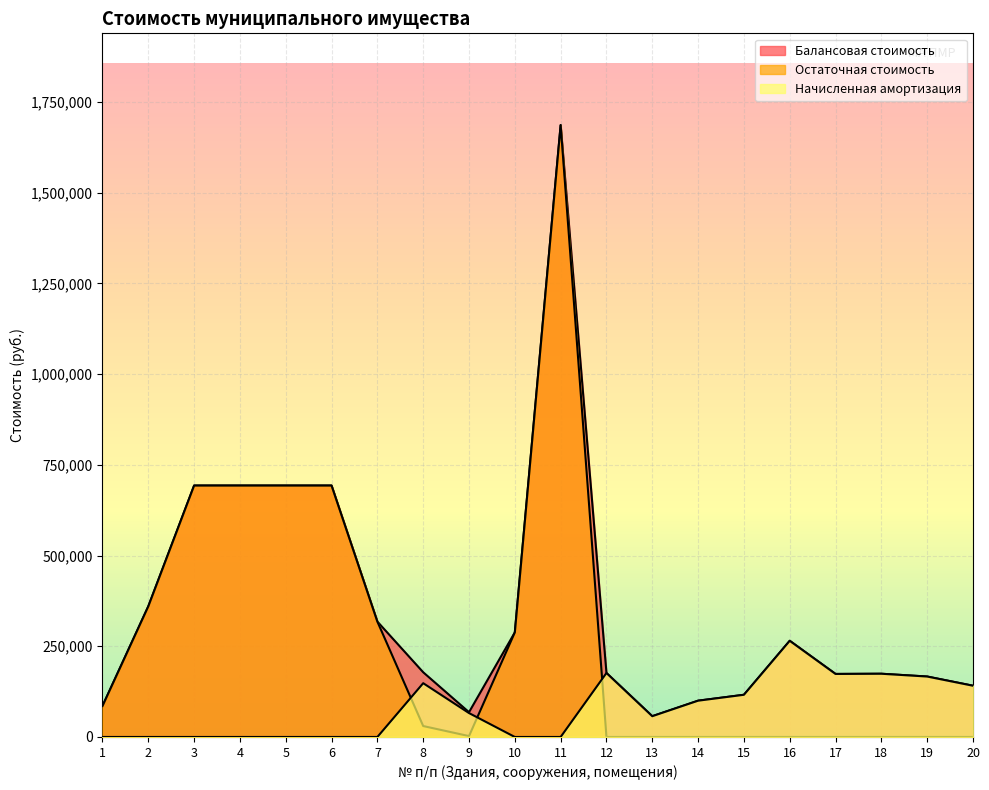

Reading right to left, extract all data points from this chart.

Балансовая стоимость: 20=141231.8	19=166592.2	18=174264.0	17=173707.5	16=265088.0	15=116297.0	14=99999.0	13=57279.8	12=176370.8	11=1686400.0	10=288283.0	9=68300.0	8=178362.0	7=318000.0	6=693000.0	5=693000.0	4=693000.0	3=693000.0	2=360000.0	1=85320.0
Остаточная стоимость: 20=0.0	19=0.0	18=0.0	17=0.0	16=0.0	15=0.0	14=0.0	13=0.0	12=0.0	11=1686400.0	10=288283.0	9=2454.0	8=30130.0	7=318000.0	6=693000.0	5=693000.0	4=693000.0	3=693000.0	2=360000.0	1=85320.0
Начисленная амортизация: 20=141231.8	19=166592.2	18=174264.0	17=173707.5	16=265088.0	15=116297.0	14=99999.0	13=57279.8	12=176370.8	11=0.0	10=0.0	9=65846.0	8=148232.0	7=0.0	6=0.0	5=0.0	4=0.0	3=0.0	2=0.0	1=0.0